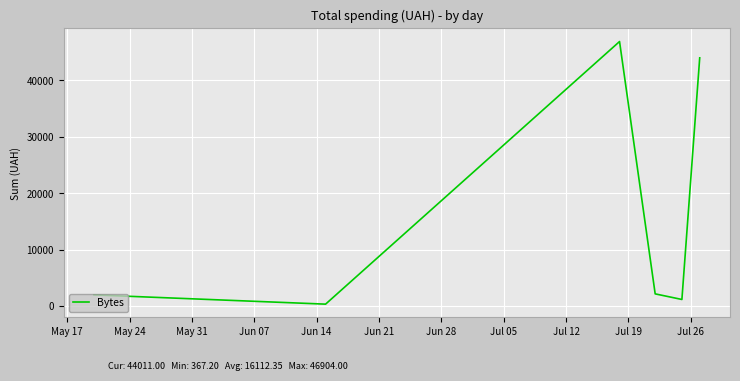

What is the maximum value shown in the chart?

46904.0